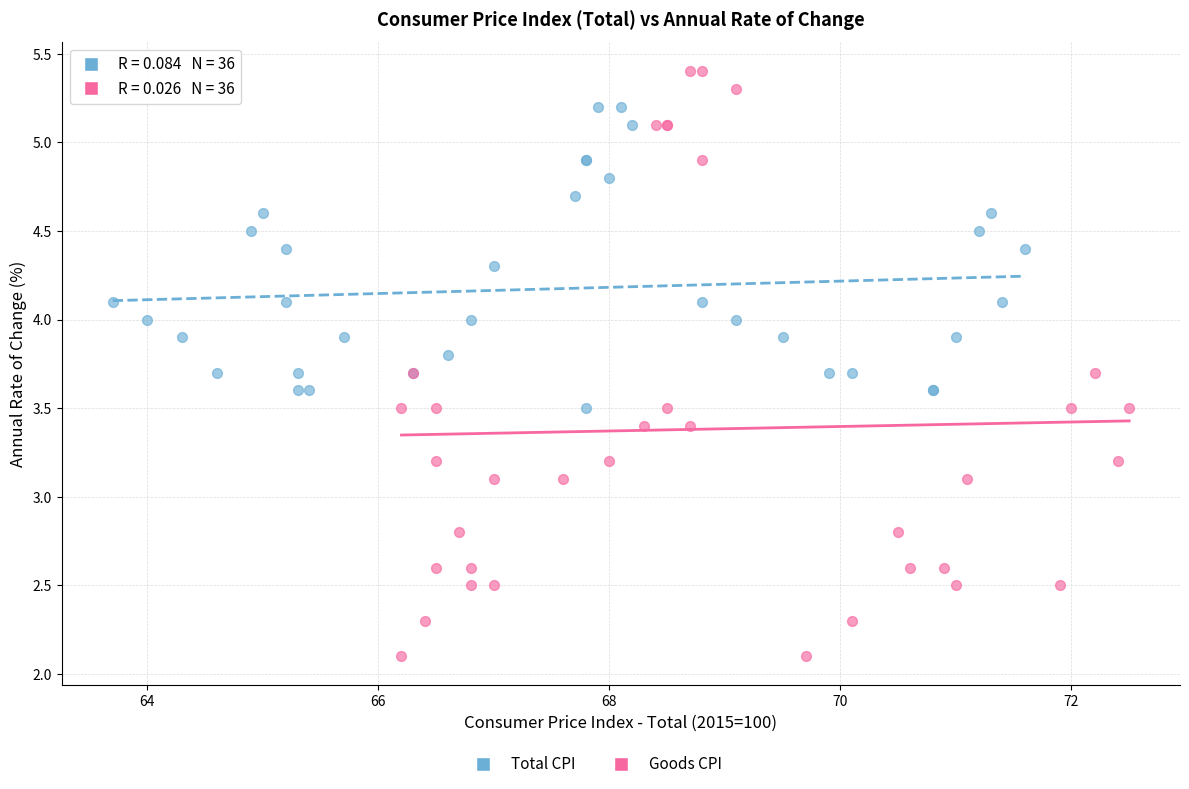

Which series reaches the minimum Y coordinate?

Goods CPI